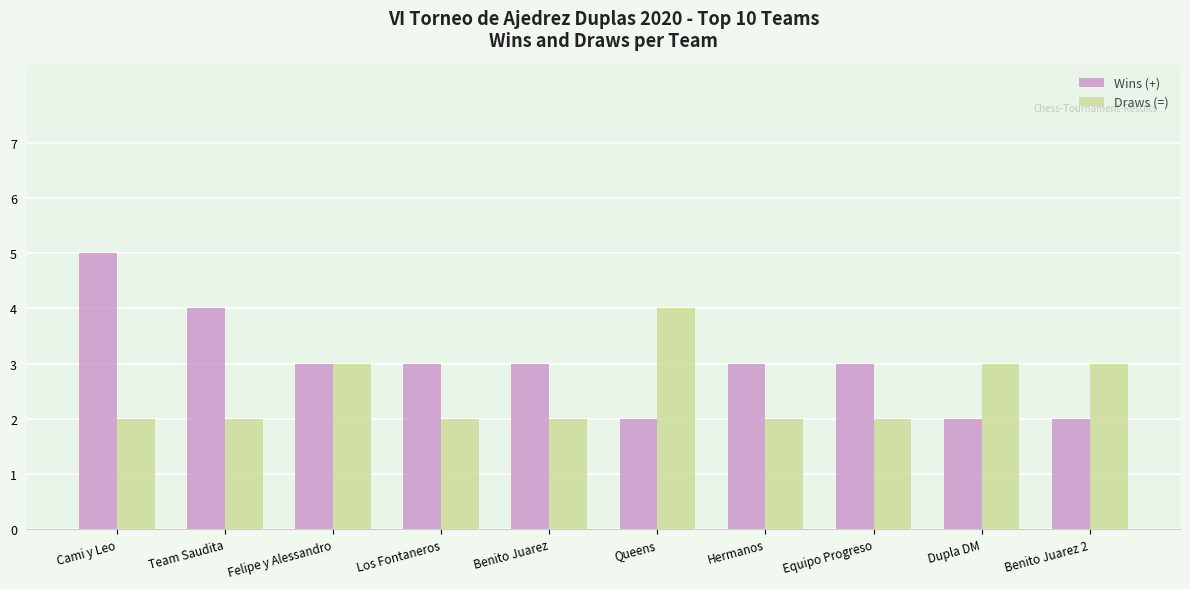

At how many categories does at least one series exceed 2?

10